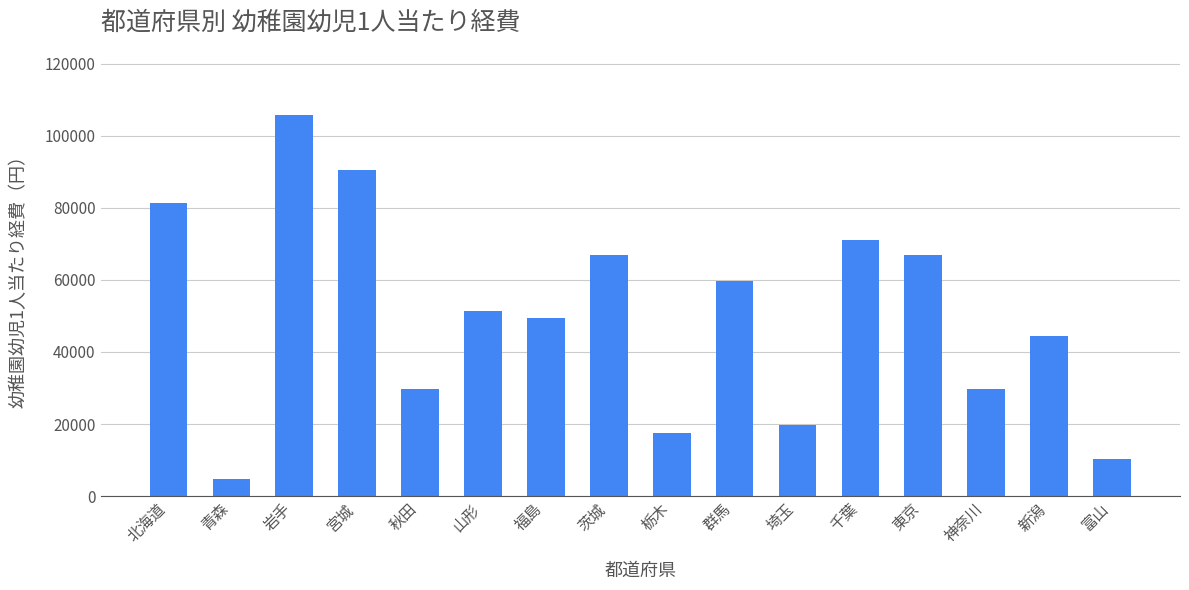

True or false: the data shows 44323 at 新潟.

True